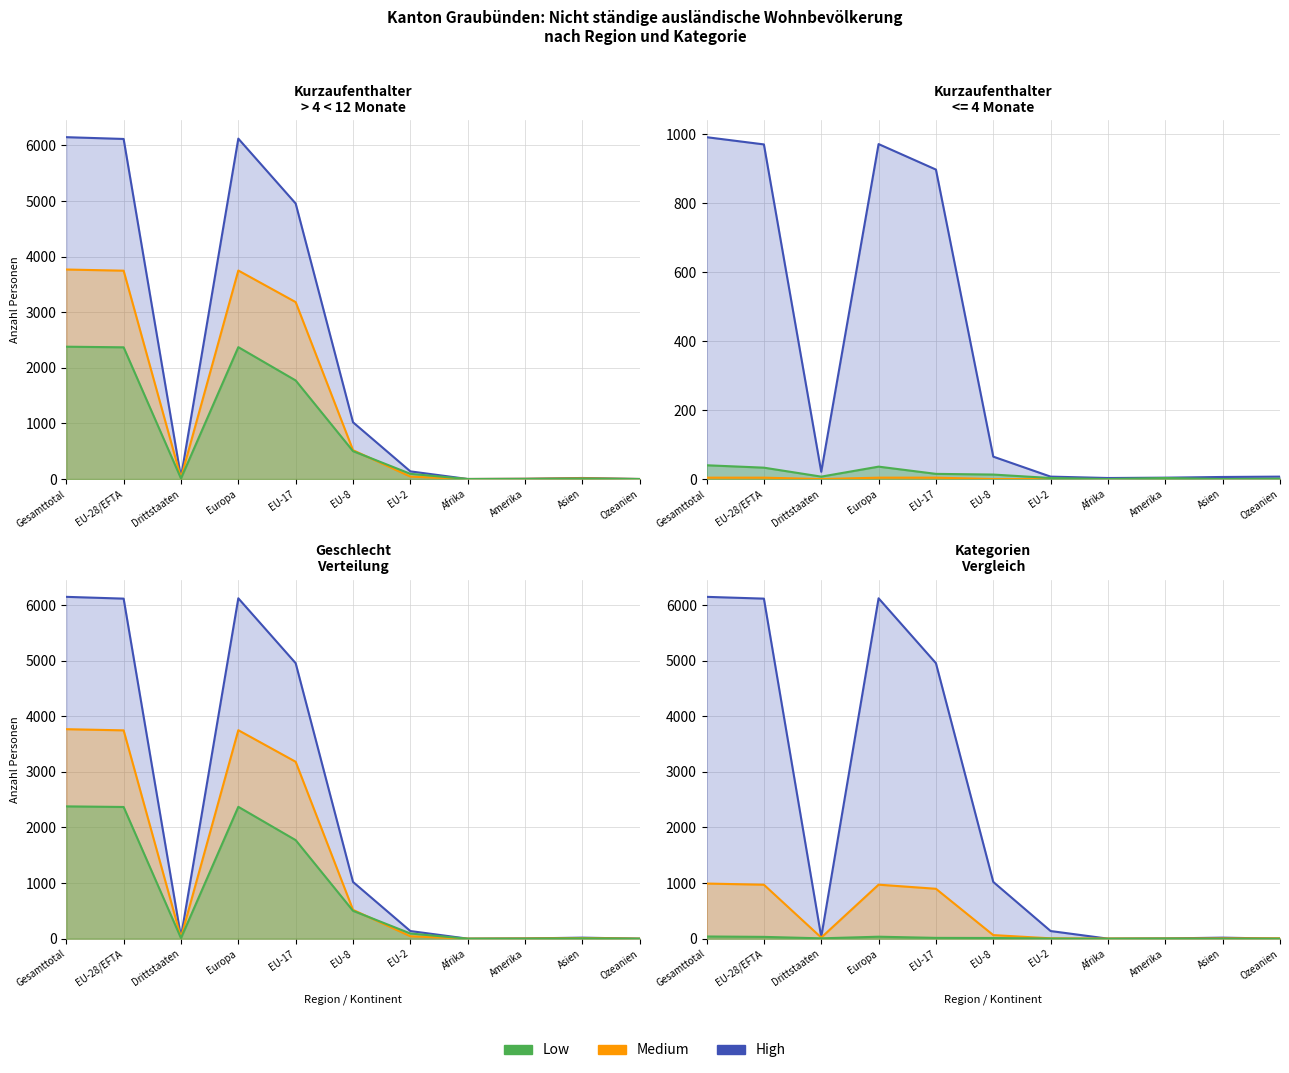

What is the maximum value shown in the chart?

6148